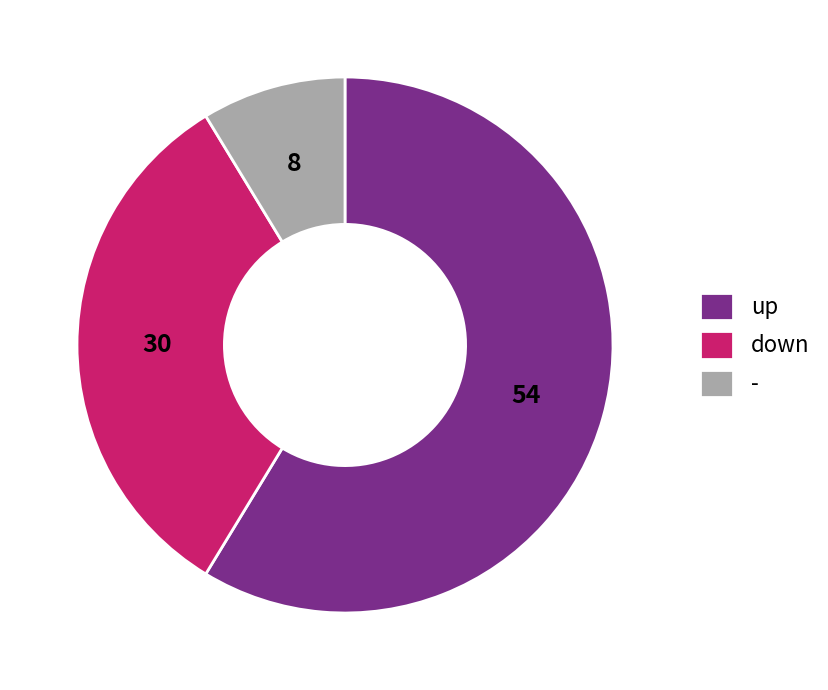

Is the sum of up and - greater than half?

Yes